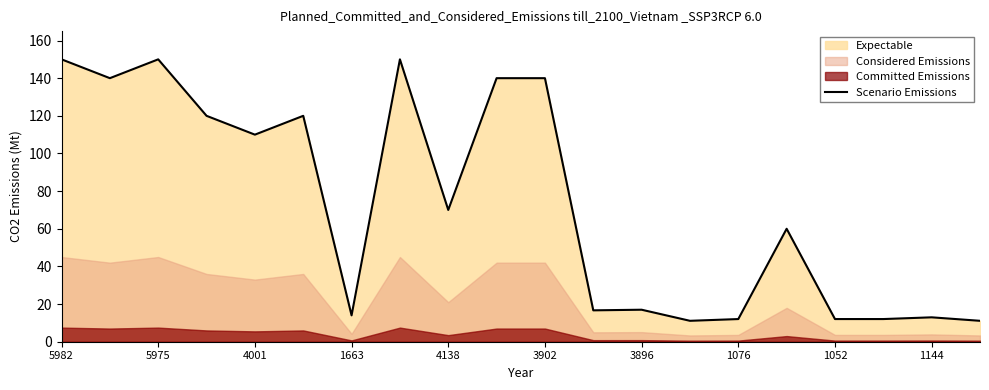

What is the maximum value for Scenario Emissions?

150.0